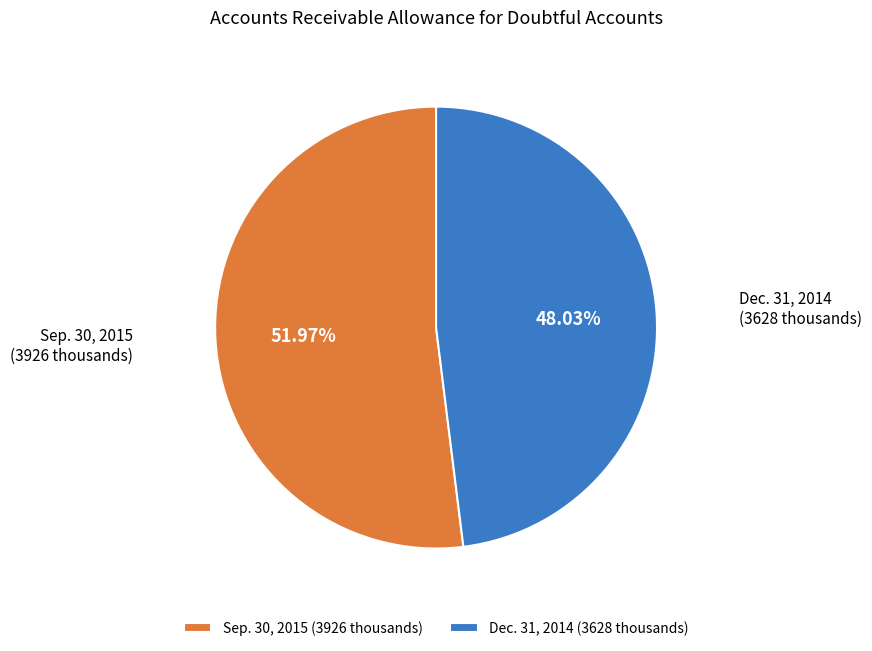

Approximately how many times larger is the value at Dec. 31, 2014 compared to Sep. 30, 2015?

0.9